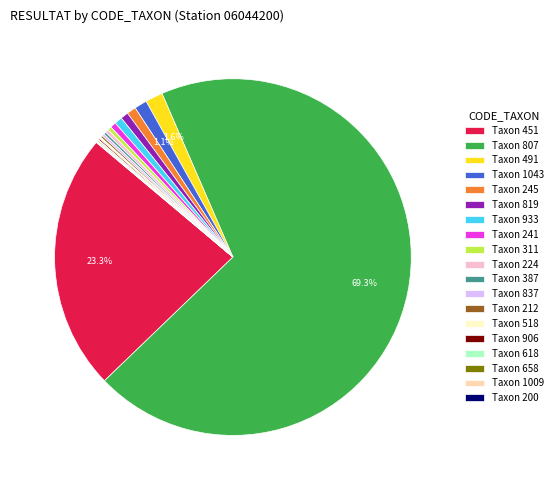

Do Taxon 245 and Taxon 491 together represent more than half of the pie?

No